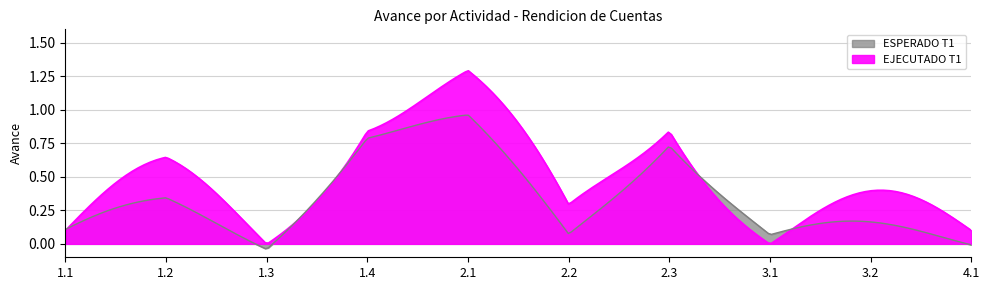

How many lines are shown in the chart?

2